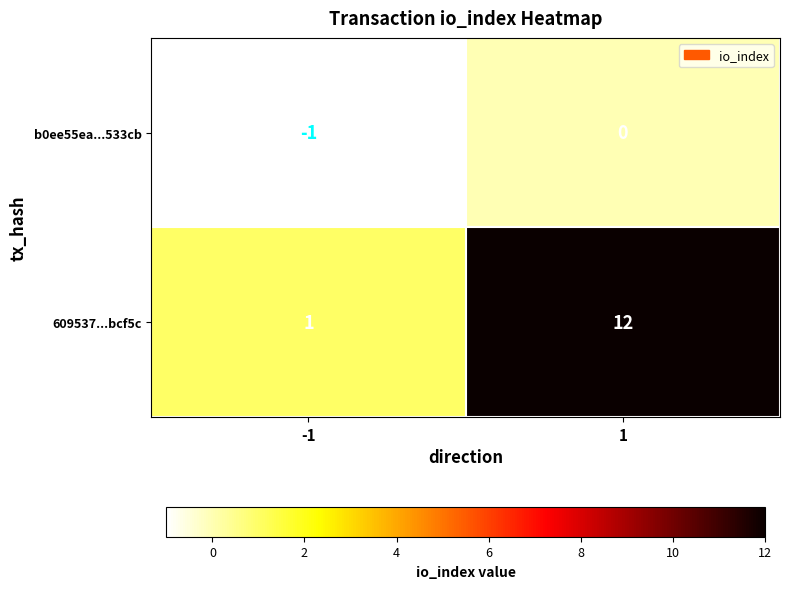

At which category is the sum across all series the highest?

1